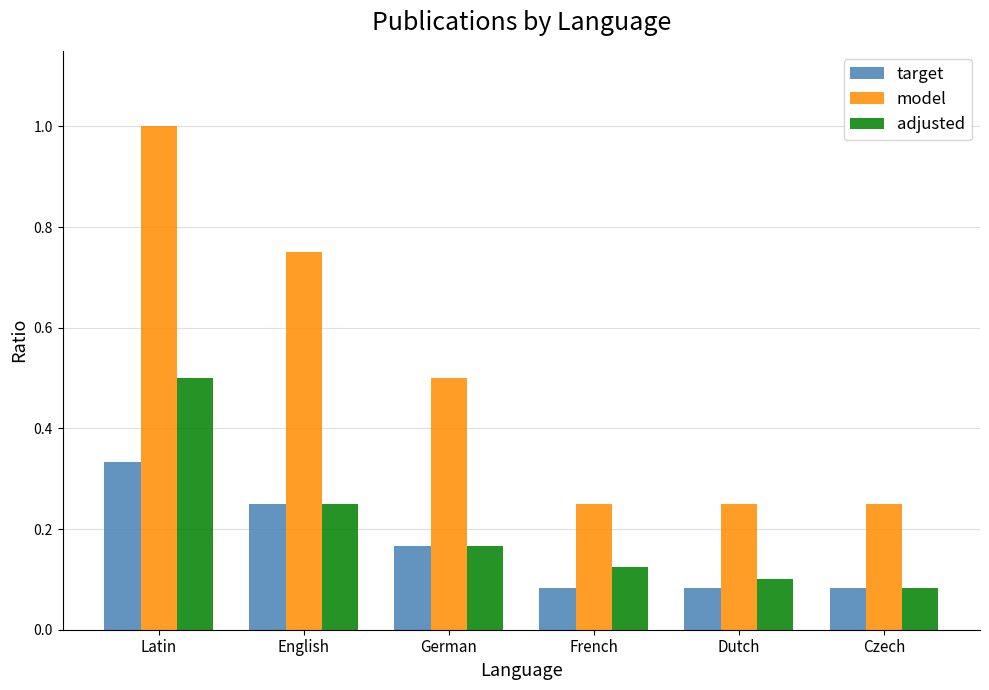

Which label corresponds to the largest value in the chart?

Latin